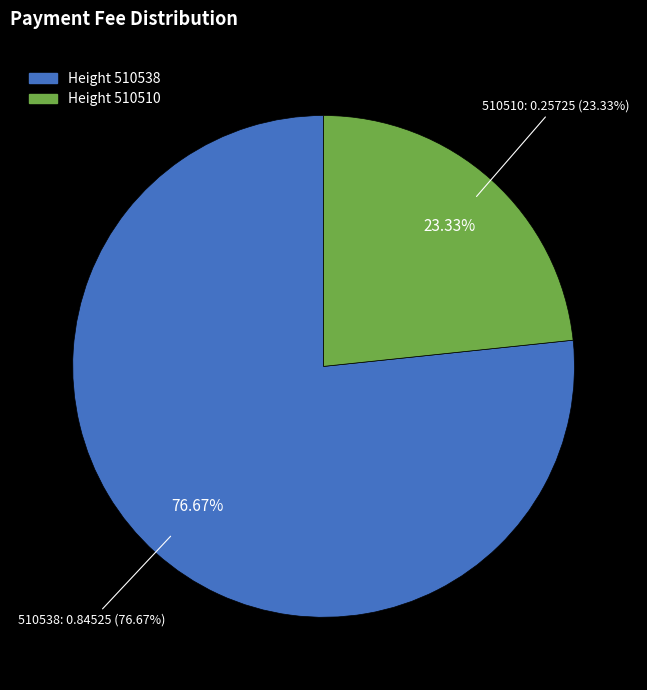

What is the largest slice in the pie chart?

510538